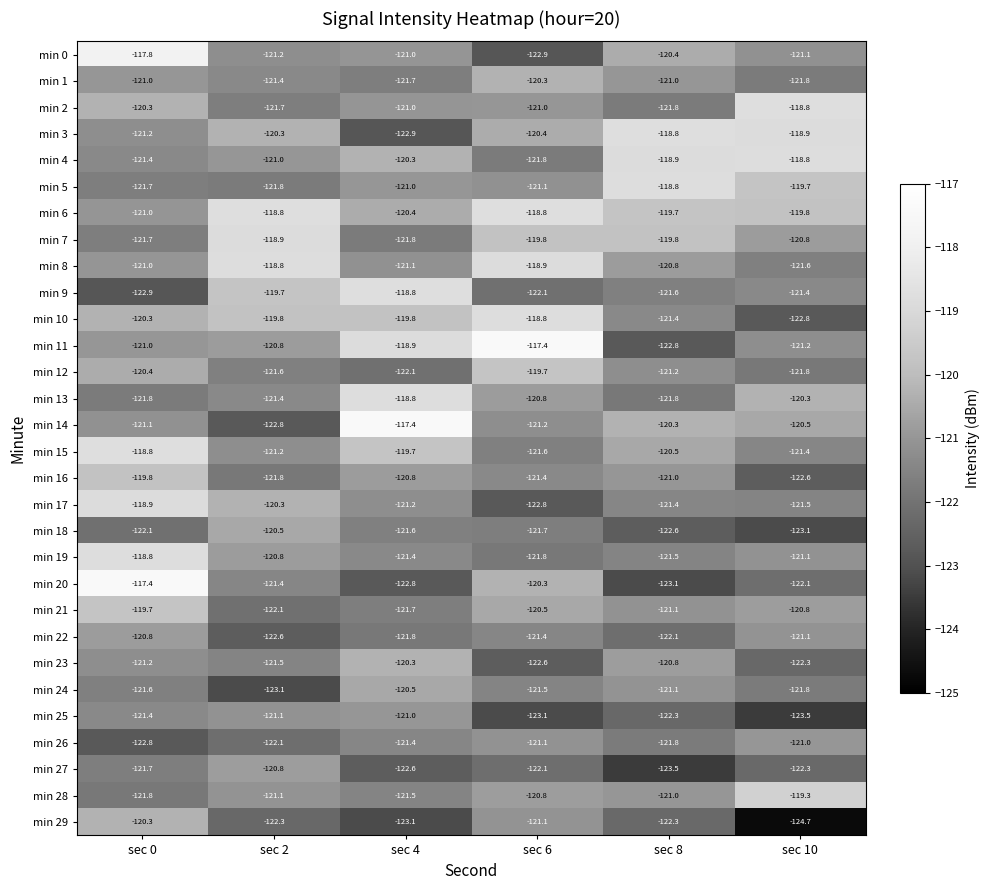

Where does the min 4 series first go above -120?

sec 8